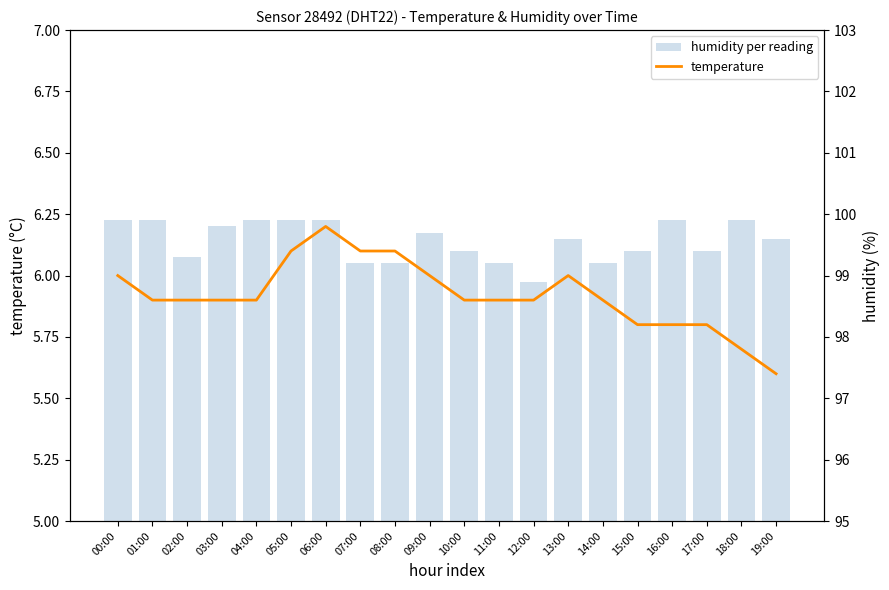

What is the sum of the humidity per reading values at 17:00 and 15:00?

198.8